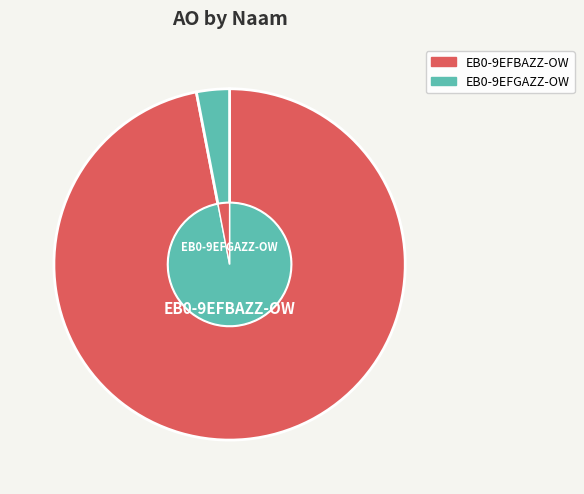

Which slice is the largest?

EB0-9EFBAZZ-OW